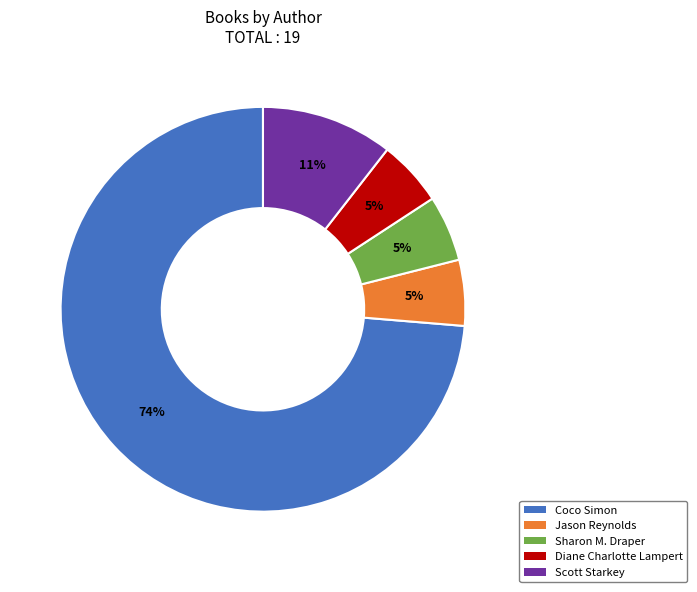

To the nearest percent, what is the average slice percentage?

20%